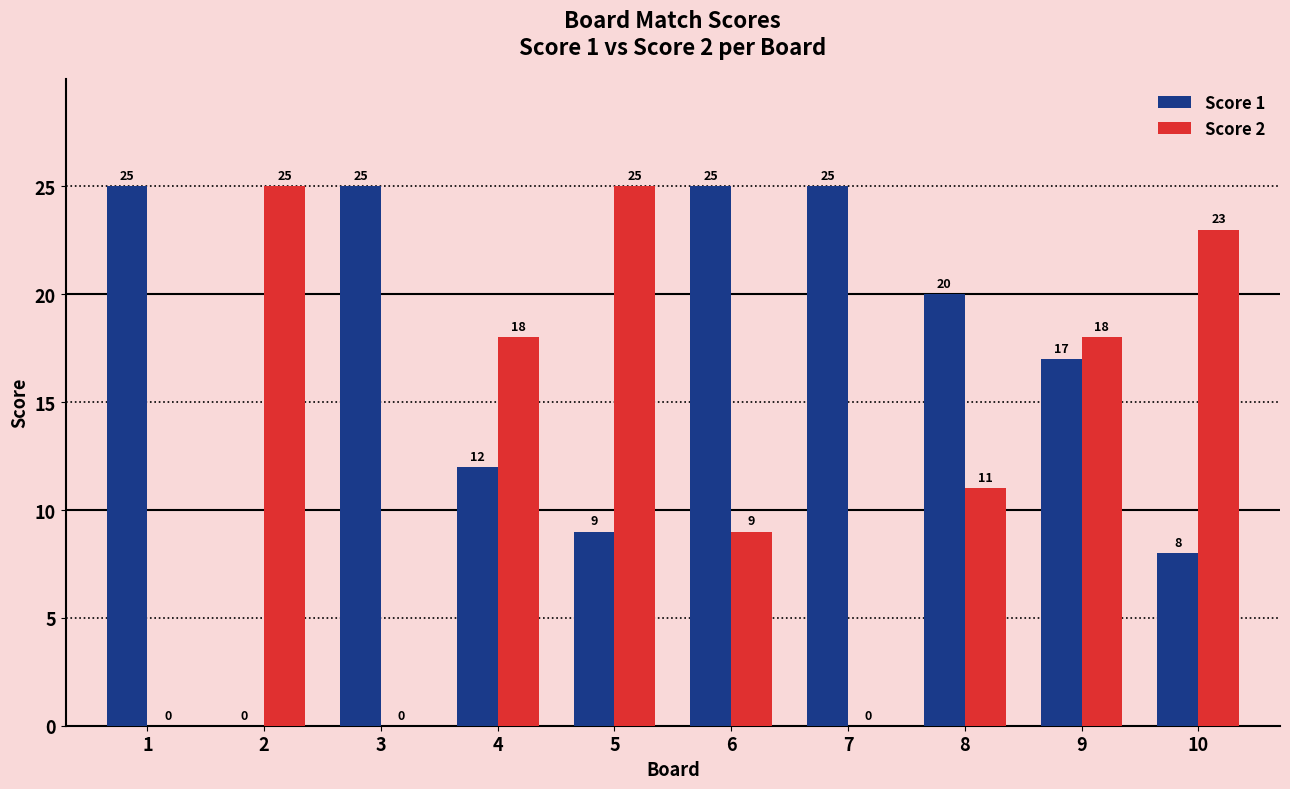

What is the maximum value shown in the chart?

25